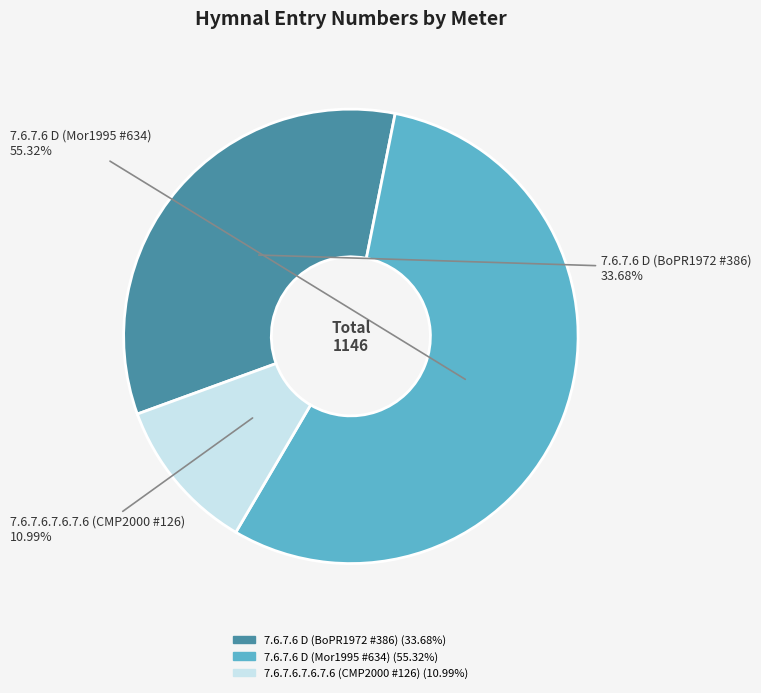

True or false: 7.6.7.6.7.6.7.6 (CMP2000 #126) accounts for 25% of the total.

False